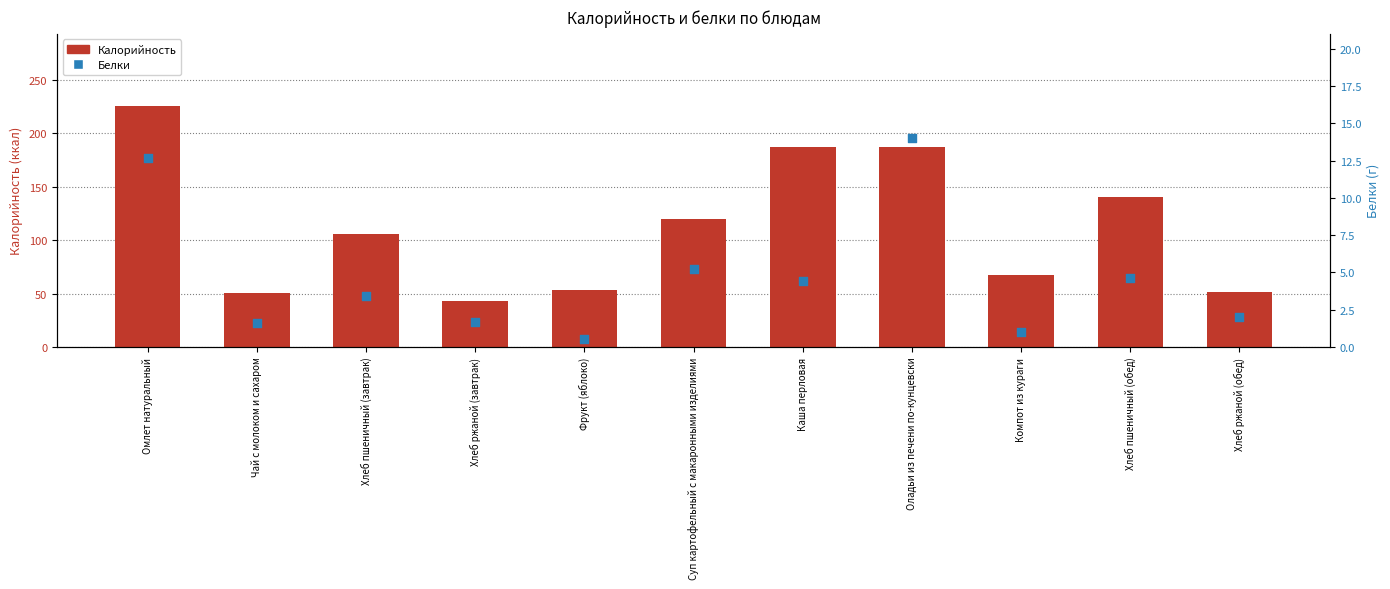

What are all the series names shown in the legend?

Калорийность, Белки